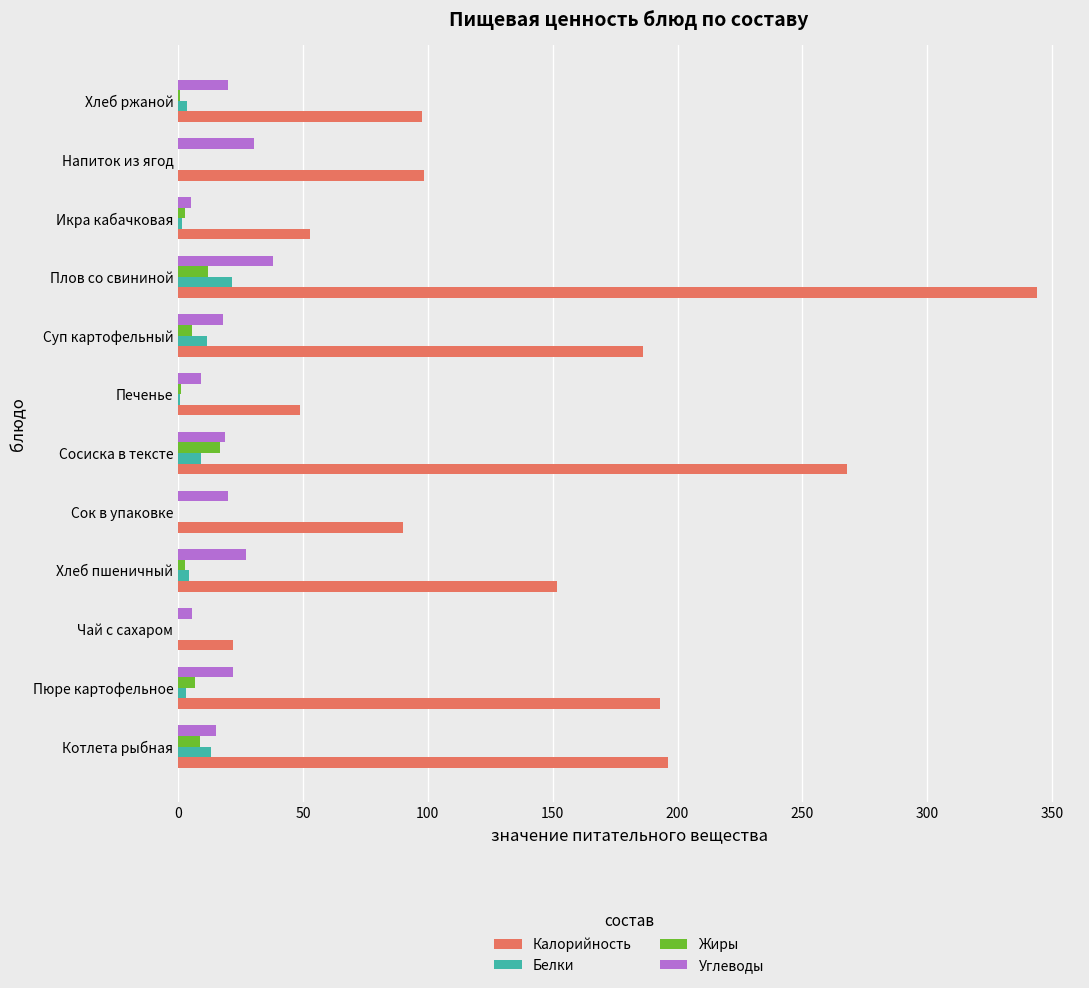

True or false: Калорийность has a value of 90.0 at Сок в упаковке.

True